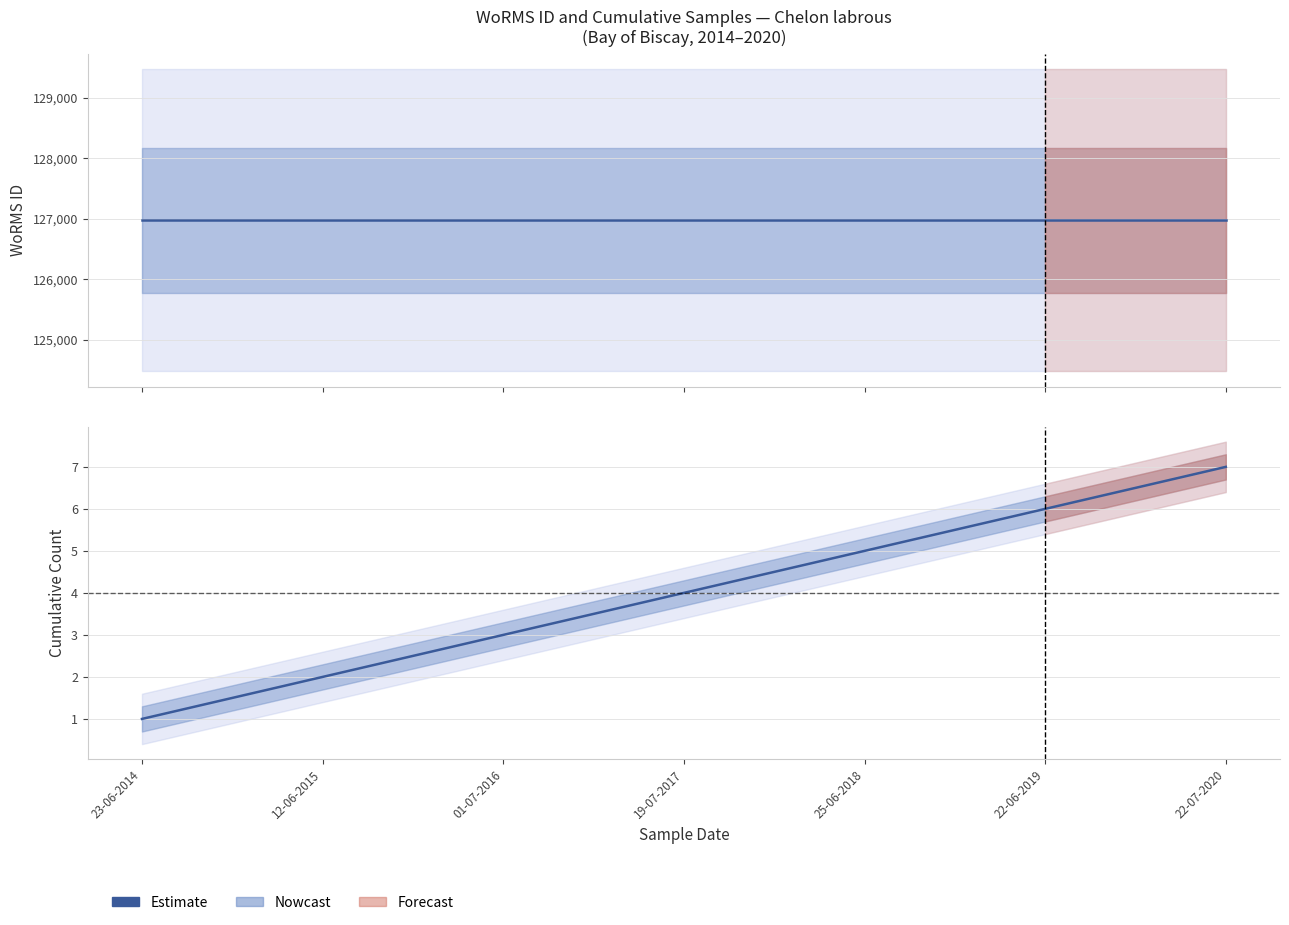

What is the sum of the values at 12-06-2015 and 25-06-2018?

7